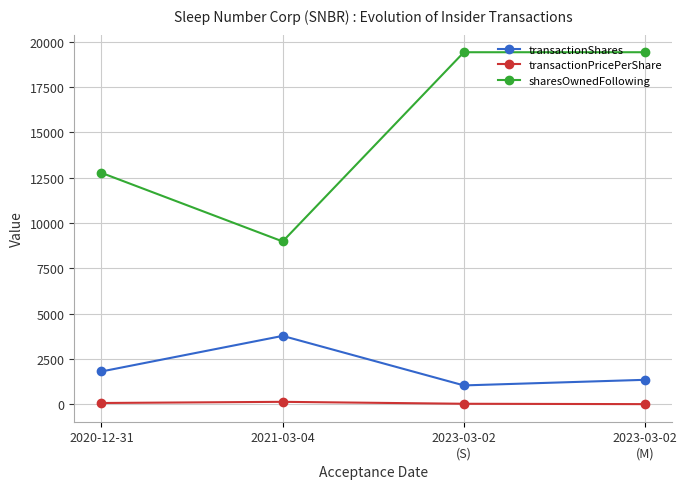

Is this an area chart (filled region under the line)?

No